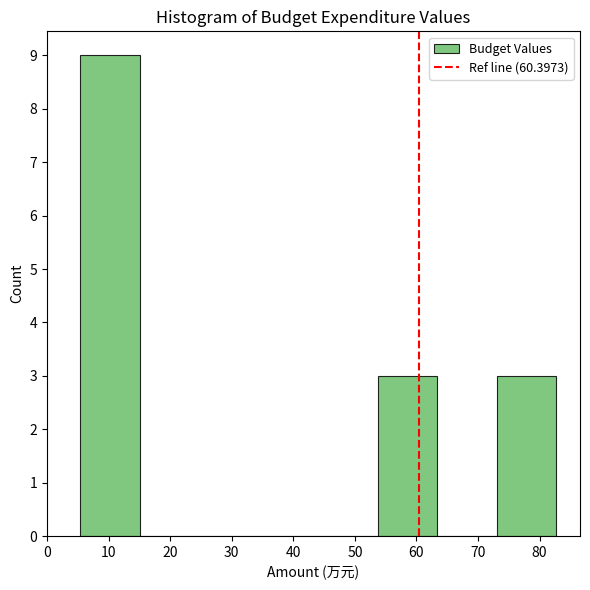

How tall is the bar that spans 54 to 63 on the x-axis? Neither the bar edges nor the heights are printed on the chart, so give them approximately, as read against the axes.

3